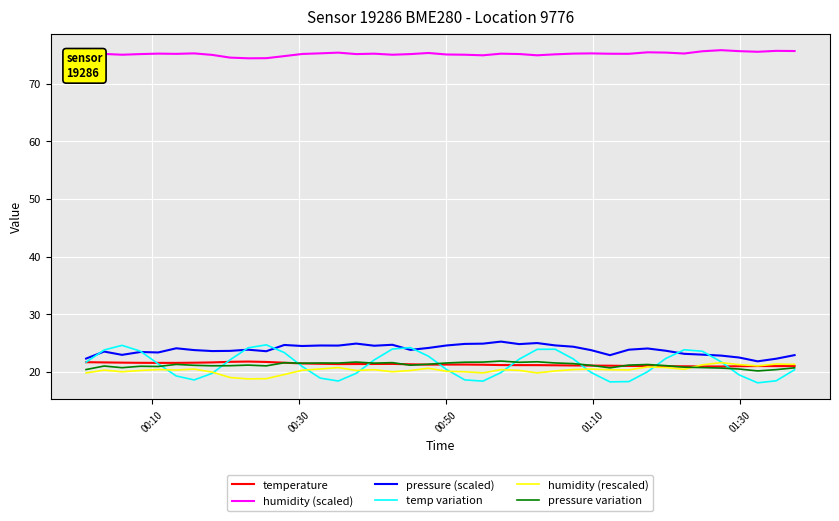

How many categories are shown in the chart?

40